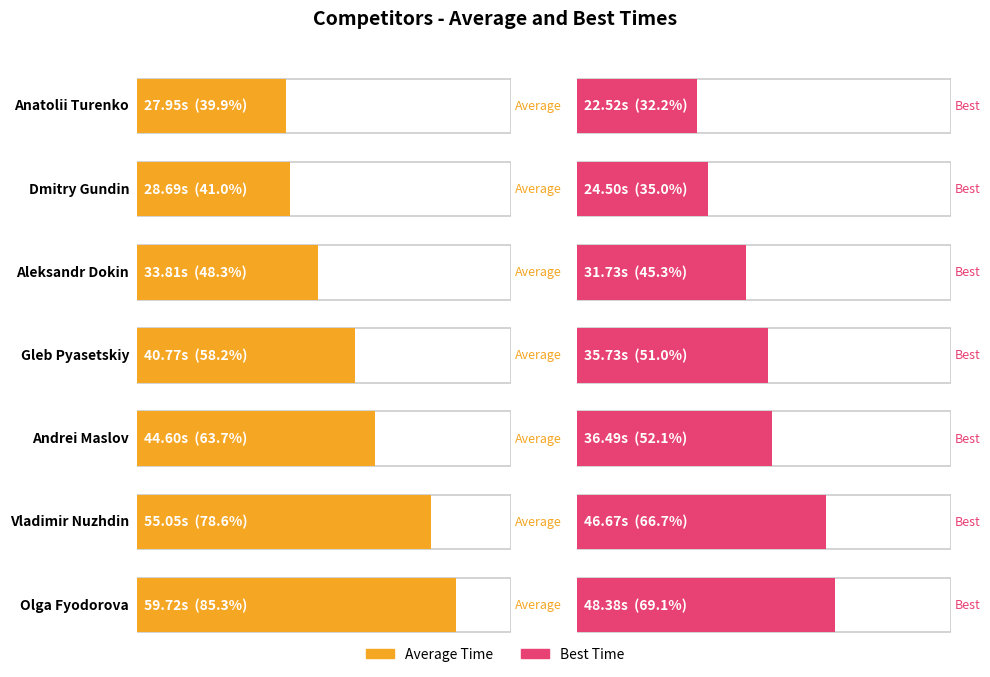

How many distinct data groups are displayed?

2